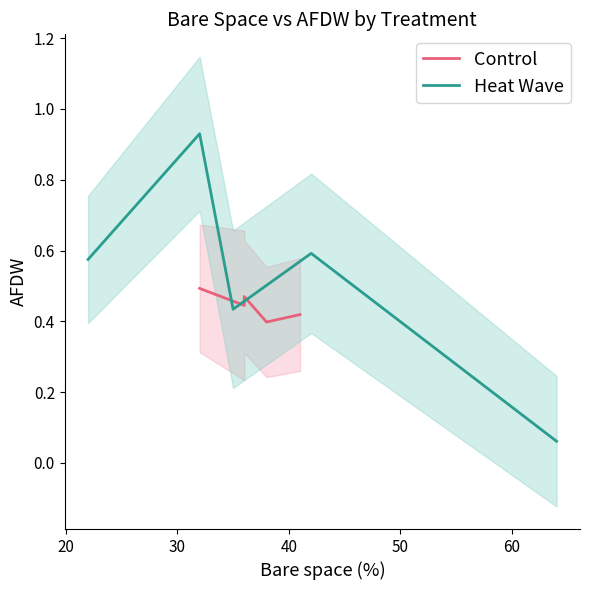

True or false: Heat Wave and Control cross at least once.

True